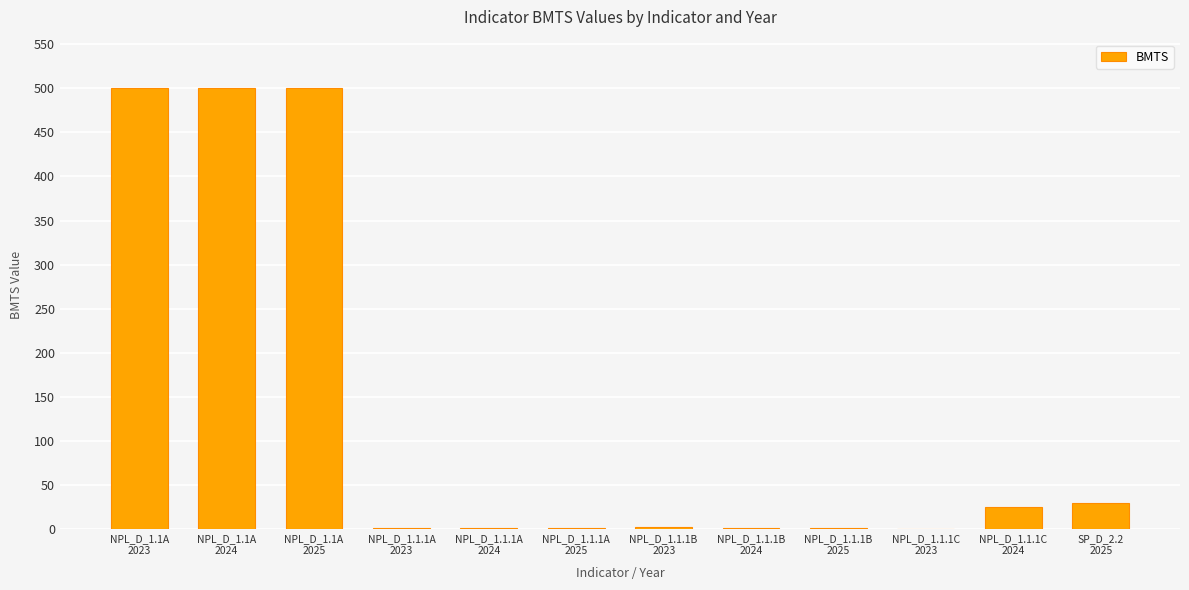

What is the greatest value displayed?

500